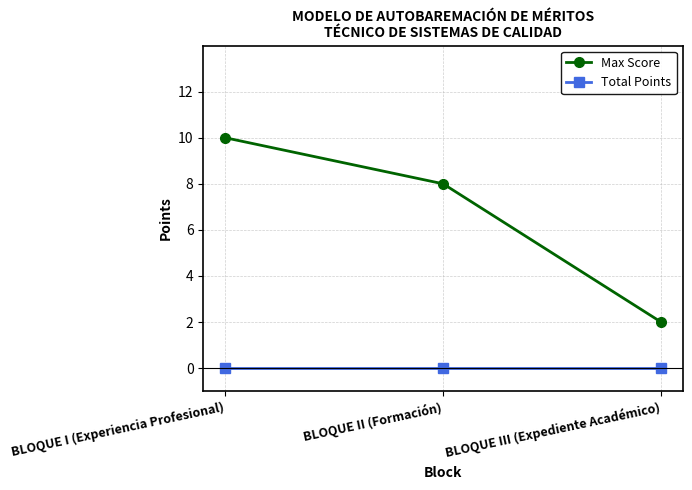

At how many categories does at least one series exceed 6?

2